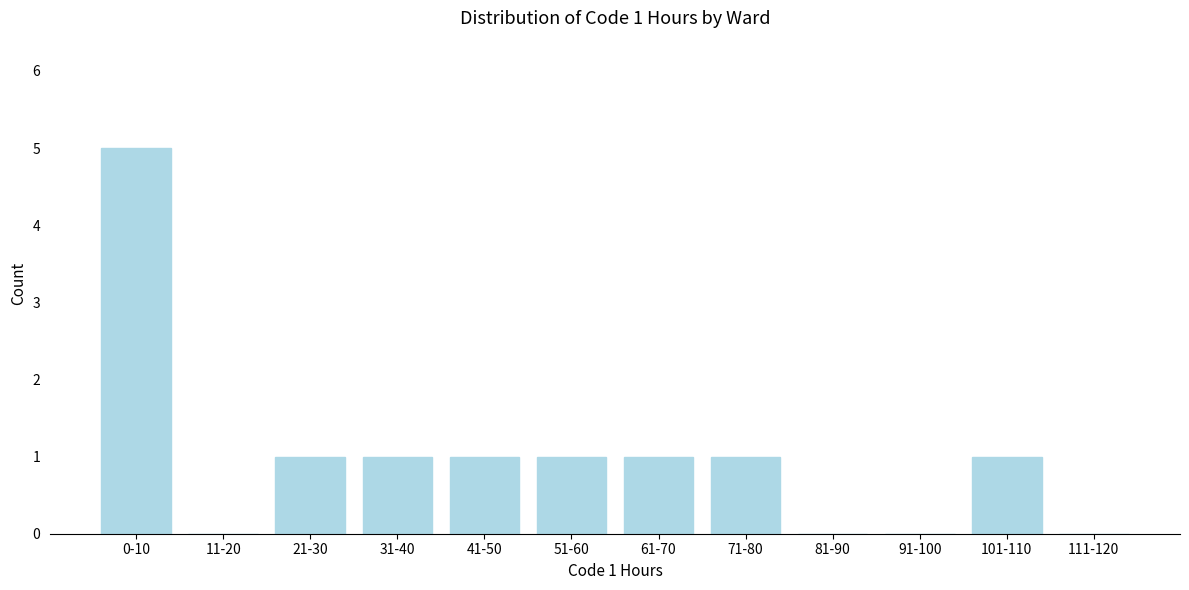

Reading left to right, extract all data points from this chart.

0-10=5	11-20=0	21-30=1	31-40=1	41-50=1	51-60=1	61-70=1	71-80=1	81-90=0	91-100=0	101-110=1	111-120=0